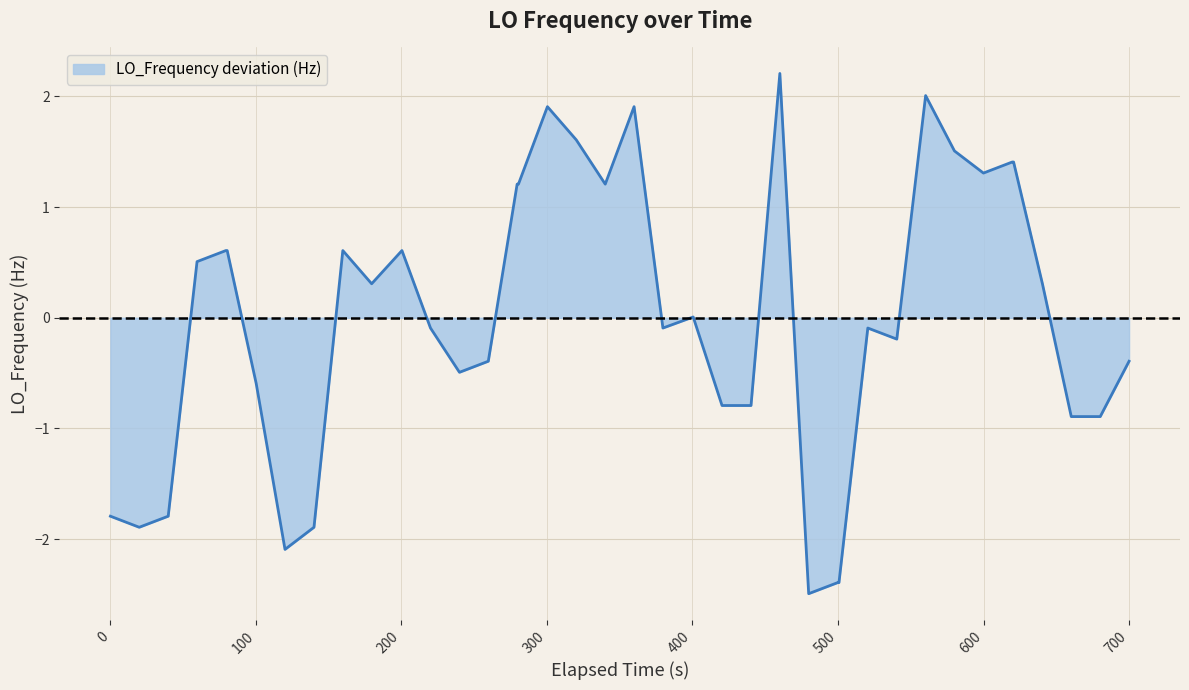

What is the difference between the maximum and minimum values?

4.7